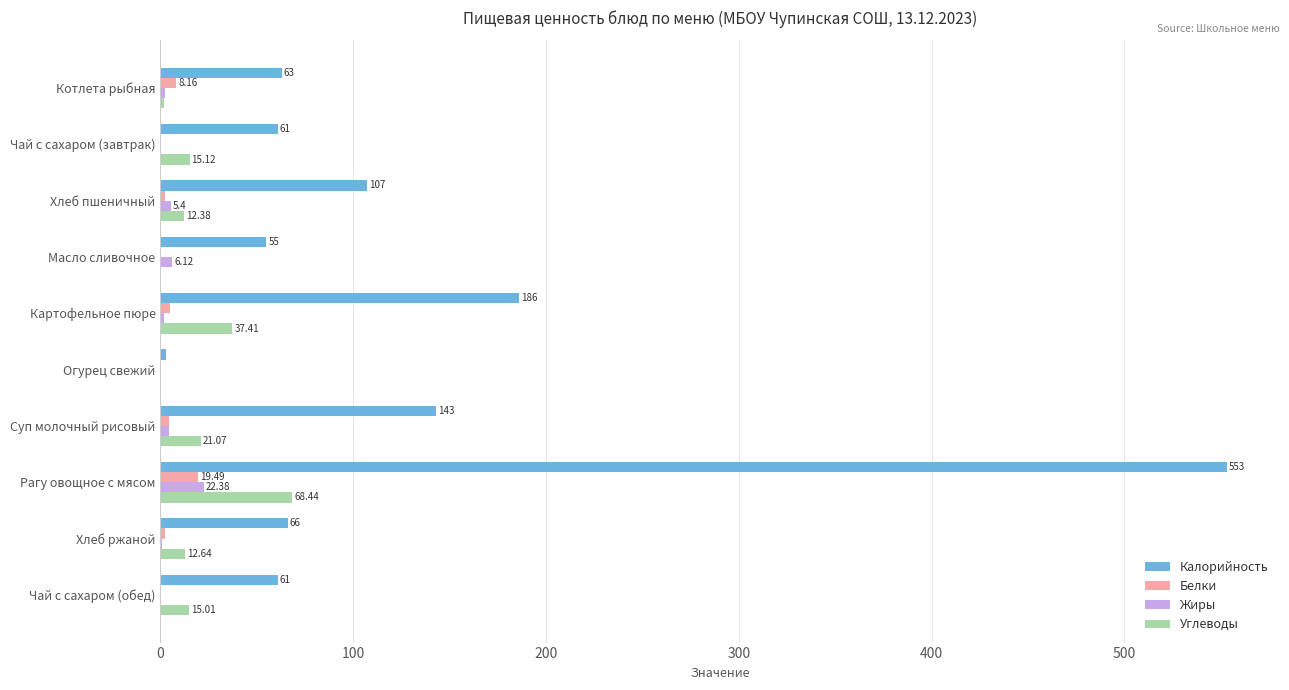

At which category does the chart reach its peak across all series?

Рагу овощное с мясом